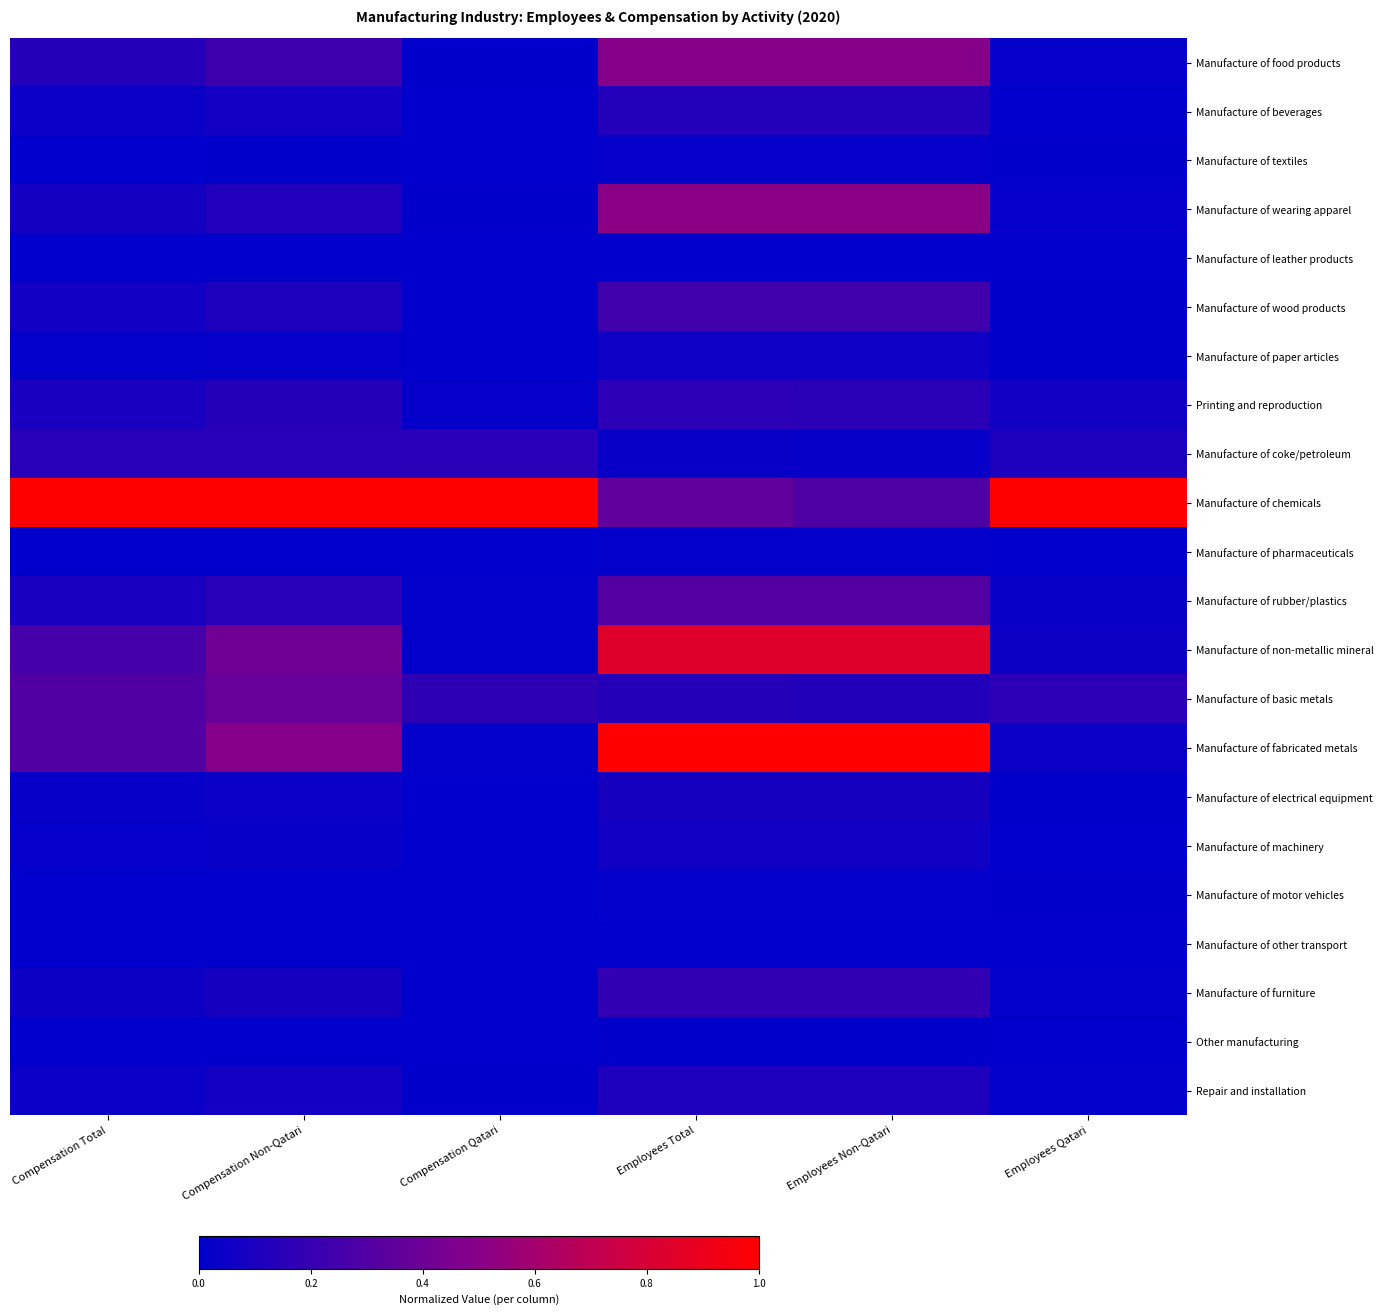

At which category is the sum across all series the highest?

Employees Total